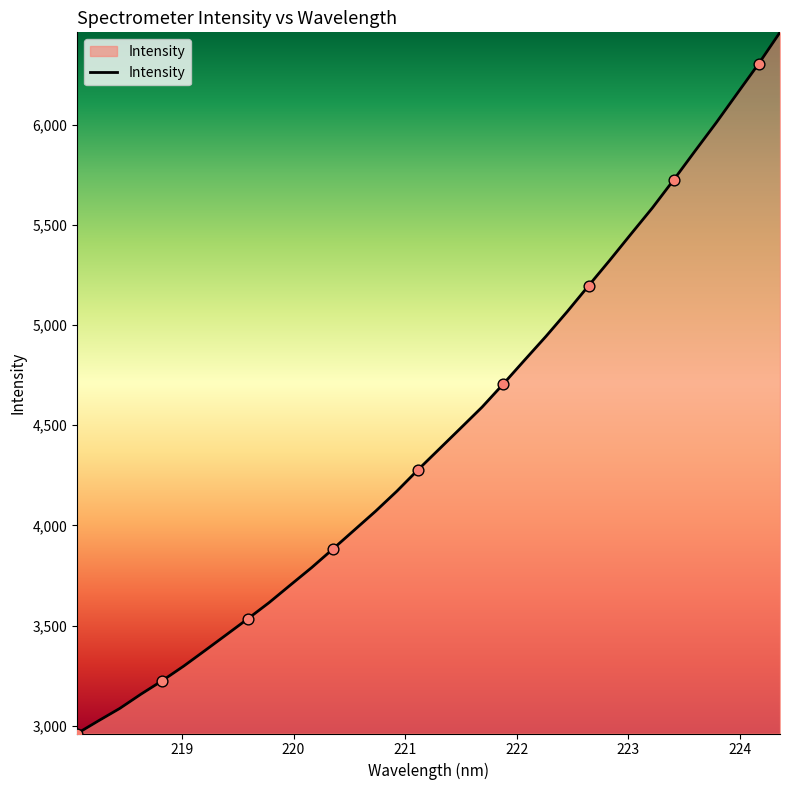

What is the difference between the maximum and minimum values?

3500.0